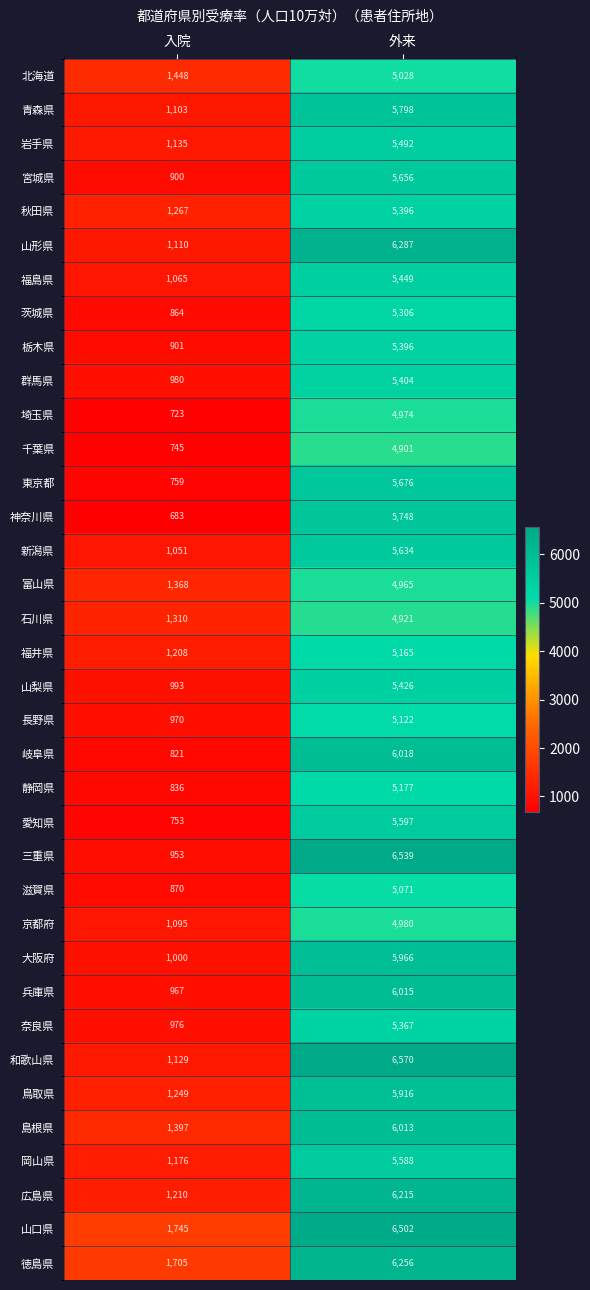

What is the difference between the highest and lowest values at 入院?

1062